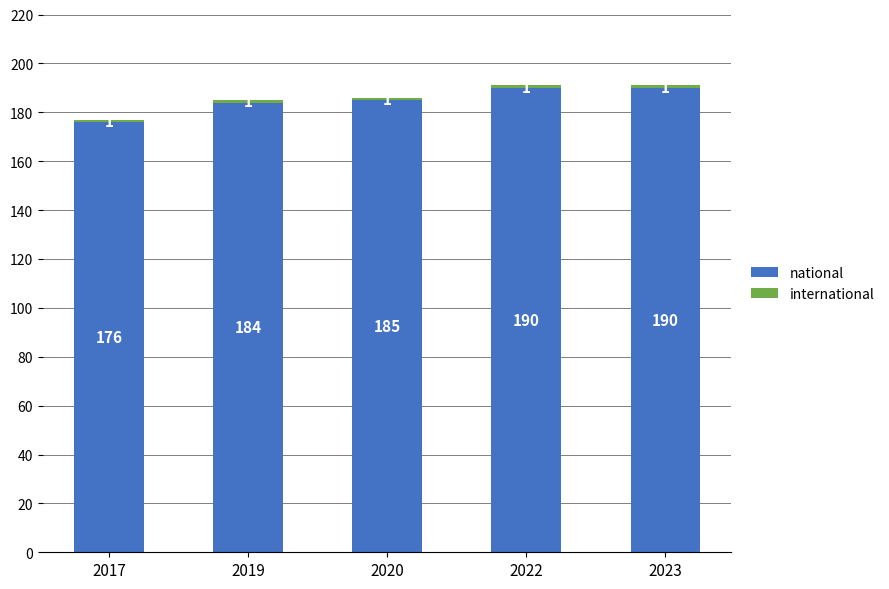

Is it true that national equals 53 at 2022?

False